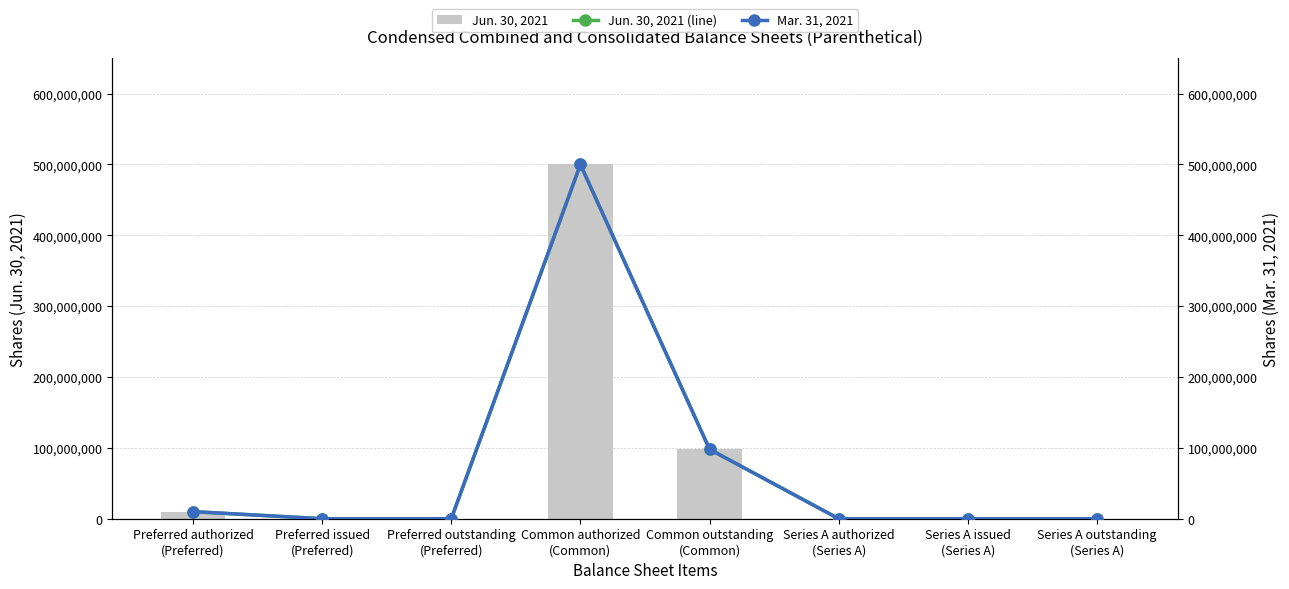

How many values in Jun. 30, 2021 are above zero?

6